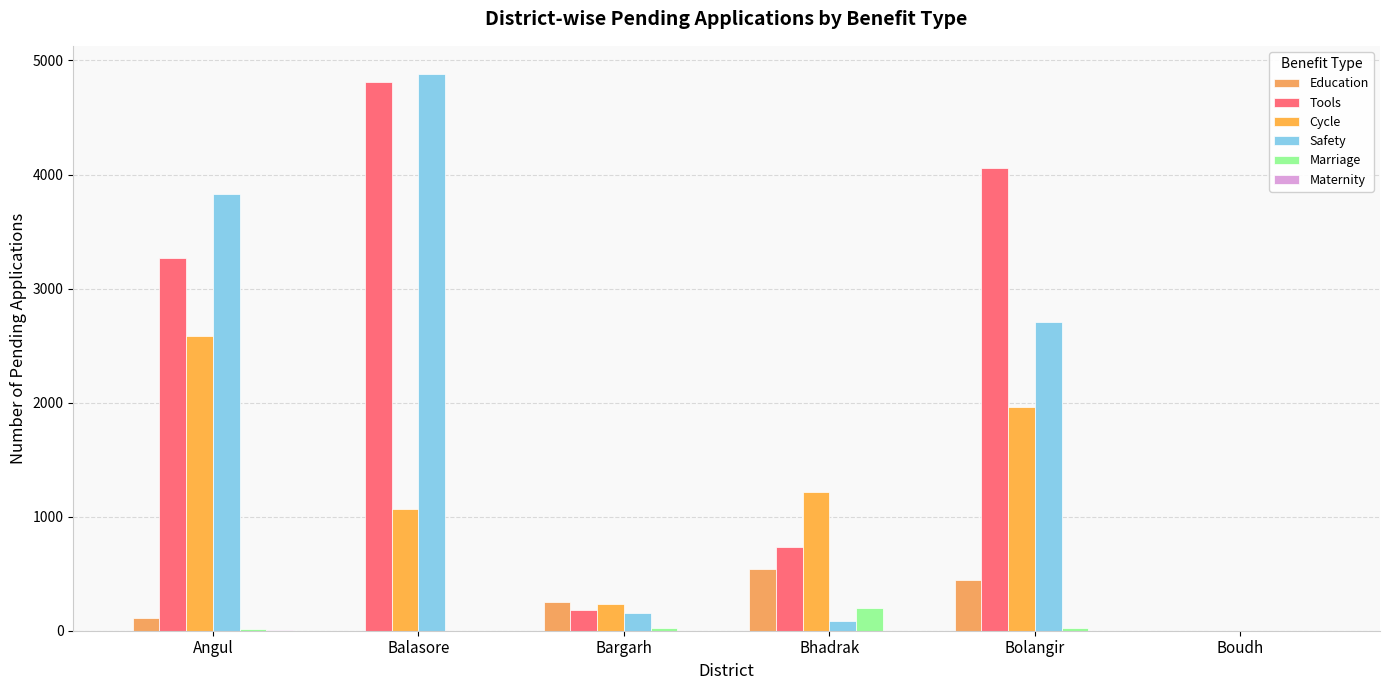

At which category does the chart reach its minimum across all series?

Balasore